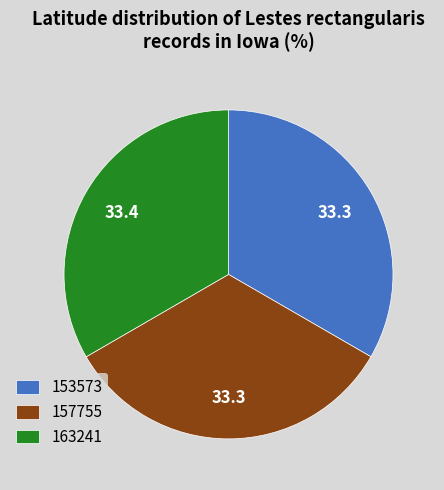

Combined, do 153573 and 157755 account for over 50%?

Yes